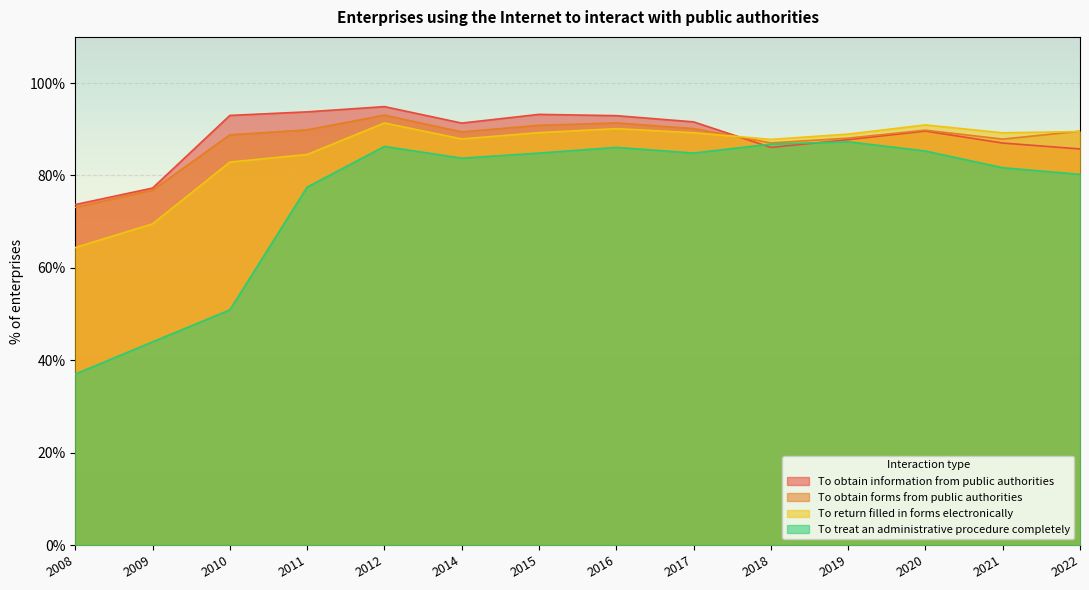

Count the number of categories in the chart.

14